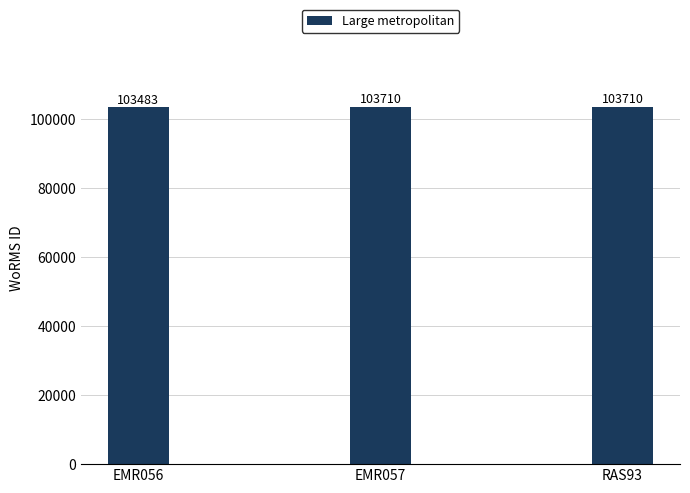

What is the label of the 2nd bar from the right?

EMR057